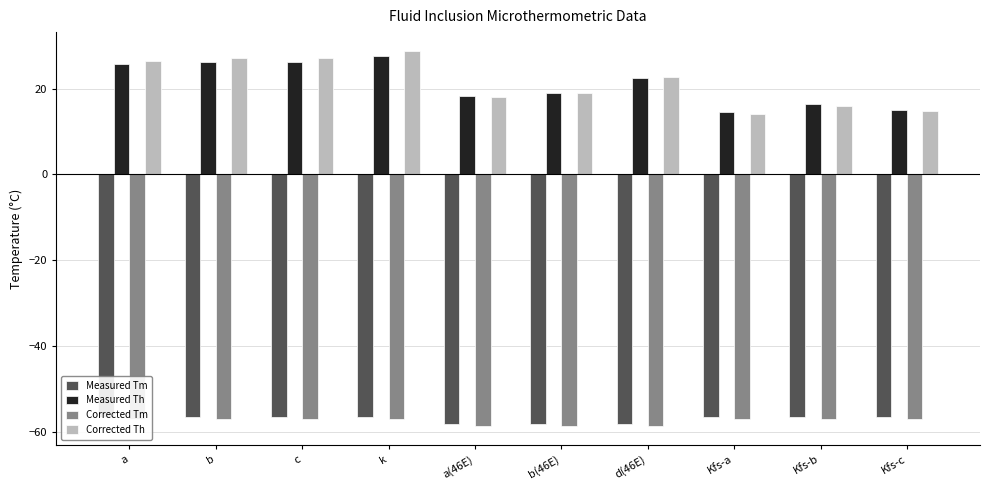

What is the spread (max minus min) of values at Kfs-c?

72.2